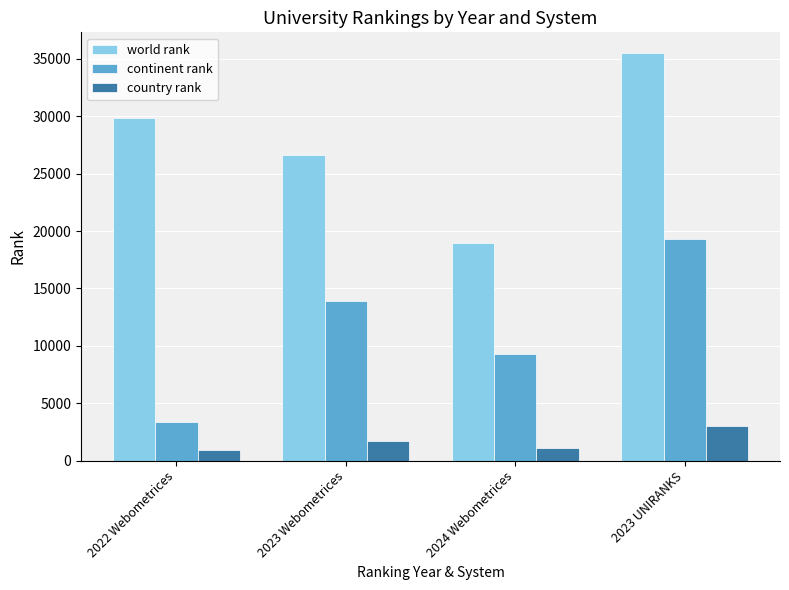

Reading left to right, extract all data points from this chart.

world rank: 29843	26627	18940	35541
continent rank: 3344	13878	9251	19292
country rank: 921	1690	1124	2993